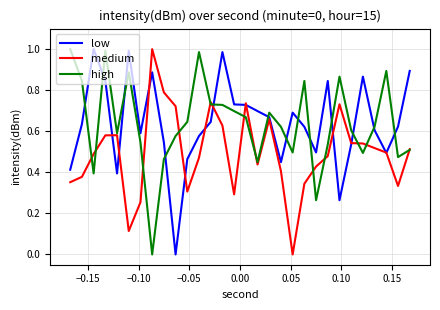

How many times do high and low cross each other?

13